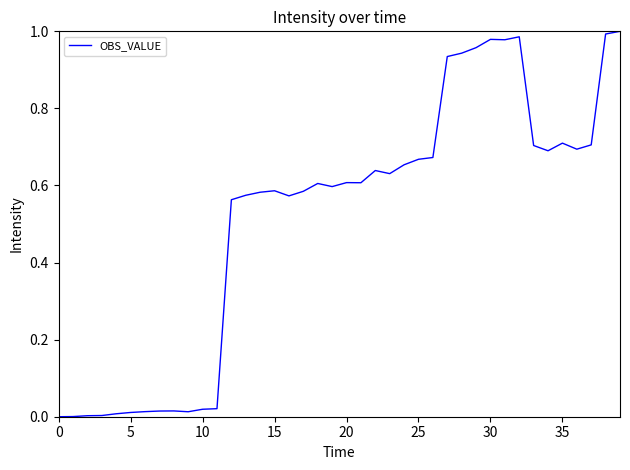

How many lines are shown in the chart?

1